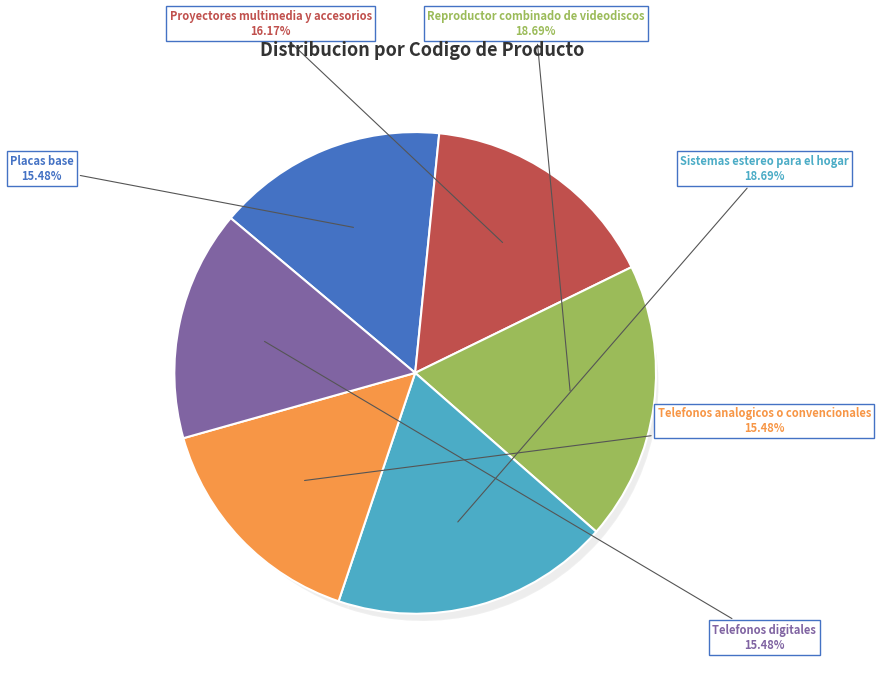

To the nearest percent, what is the combined percentage of Telefonos analogicos o convencionales and Proyectores multimedia y accesorios?

32%